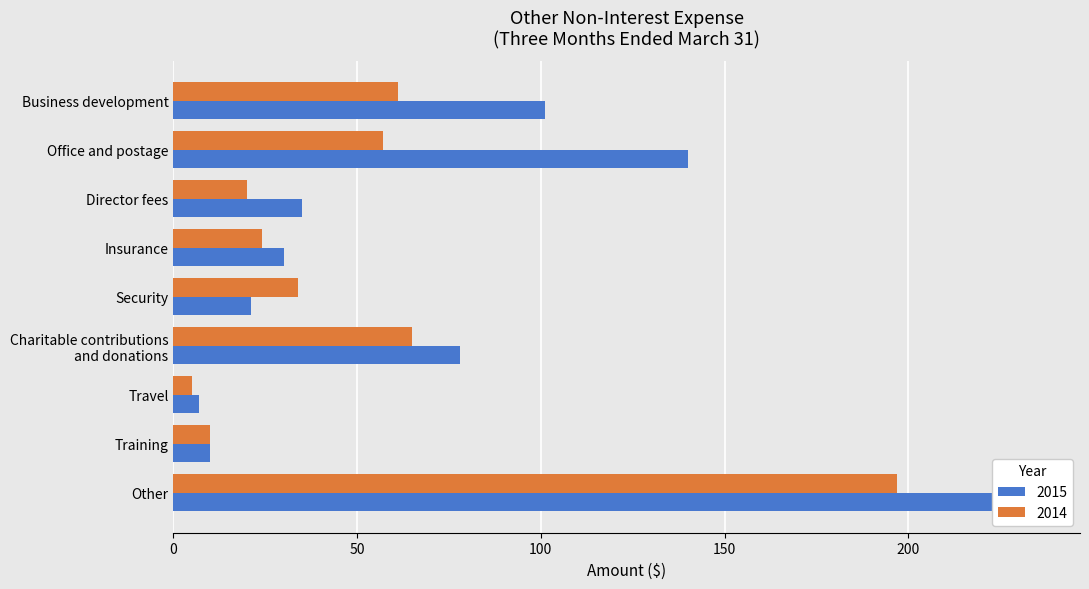

How many bars are there in each group?

2